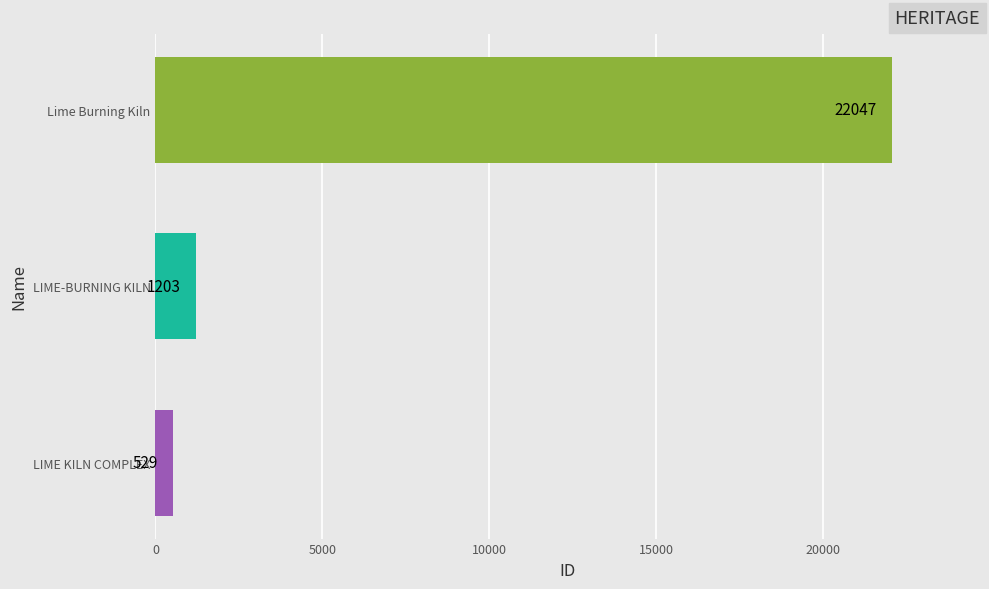

What is the difference between the maximum and minimum values?

21518